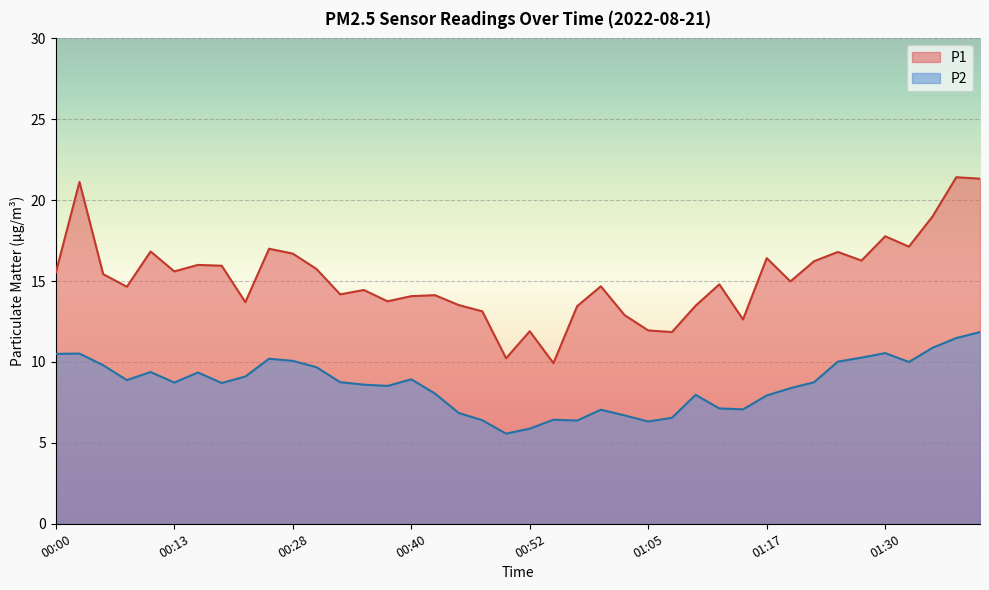

True or false: P2 and P1 intersect in this chart.

False